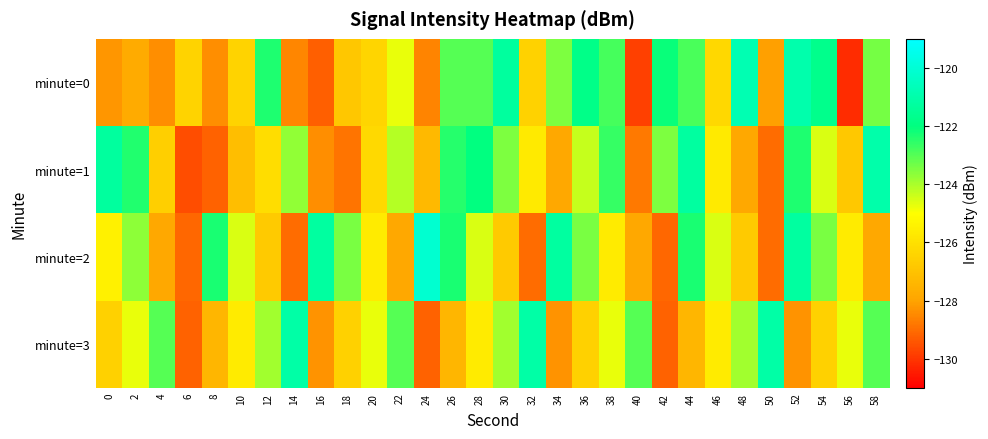

Reading left to right, what are all the values shown in this chart?

minute=0: 0=-128.3	2=-127.8	4=-128.4	6=-126.4	8=-128.4	10=-126.4	12=-122.4	14=-128.5	16=-129.3	18=-126.9	20=-126.4	22=-124.7	24=-128.6	26=-123.0	28=-123.0	30=-121.3	32=-126.5	34=-123.5	36=-121.8	38=-122.8	40=-129.8	42=-122.1	44=-122.9	46=-126.3	48=-120.8	50=-128.1	52=-121.0	54=-121.7	56=-130.2	58=-123.4
minute=1: 0=-121.3	2=-122.4	4=-126.6	6=-129.6	8=-129.2	10=-127.2	12=-126.1	14=-123.7	16=-128.4	18=-128.9	20=-126.2	22=-124.1	24=-127.3	26=-122.5	28=-122.0	30=-123.5	32=-125.7	34=-127.9	36=-124.3	38=-122.7	40=-128.8	42=-123.5	44=-121.2	46=-125.7	48=-127.9	50=-129.0	52=-122.3	54=-124.6	56=-126.8	58=-121.0
minute=2: 0=-125.4	2=-123.7	4=-127.9	6=-129.1	8=-122.3	10=-124.5	12=-126.8	14=-129.0	16=-121.2	18=-123.4	20=-125.7	22=-127.9	24=-120.1	26=-122.3	28=-124.5	30=-126.8	32=-129.0	34=-121.2	36=-123.4	38=-125.7	40=-127.9	42=-129.1	44=-122.3	46=-124.5	48=-126.8	50=-129.0	52=-121.2	54=-123.4	56=-125.7	58=-127.9
minute=3: 0=-126.5	2=-124.8	4=-123.0	6=-129.2	8=-127.4	10=-125.7	12=-123.9	14=-121.1	16=-128.3	18=-126.5	20=-124.8	22=-123.0	24=-129.2	26=-127.4	28=-125.7	30=-123.9	32=-121.1	34=-128.3	36=-126.5	38=-124.8	40=-123.0	42=-129.2	44=-127.4	46=-125.7	48=-123.9	50=-121.1	52=-128.3	54=-126.5	56=-124.8	58=-123.0